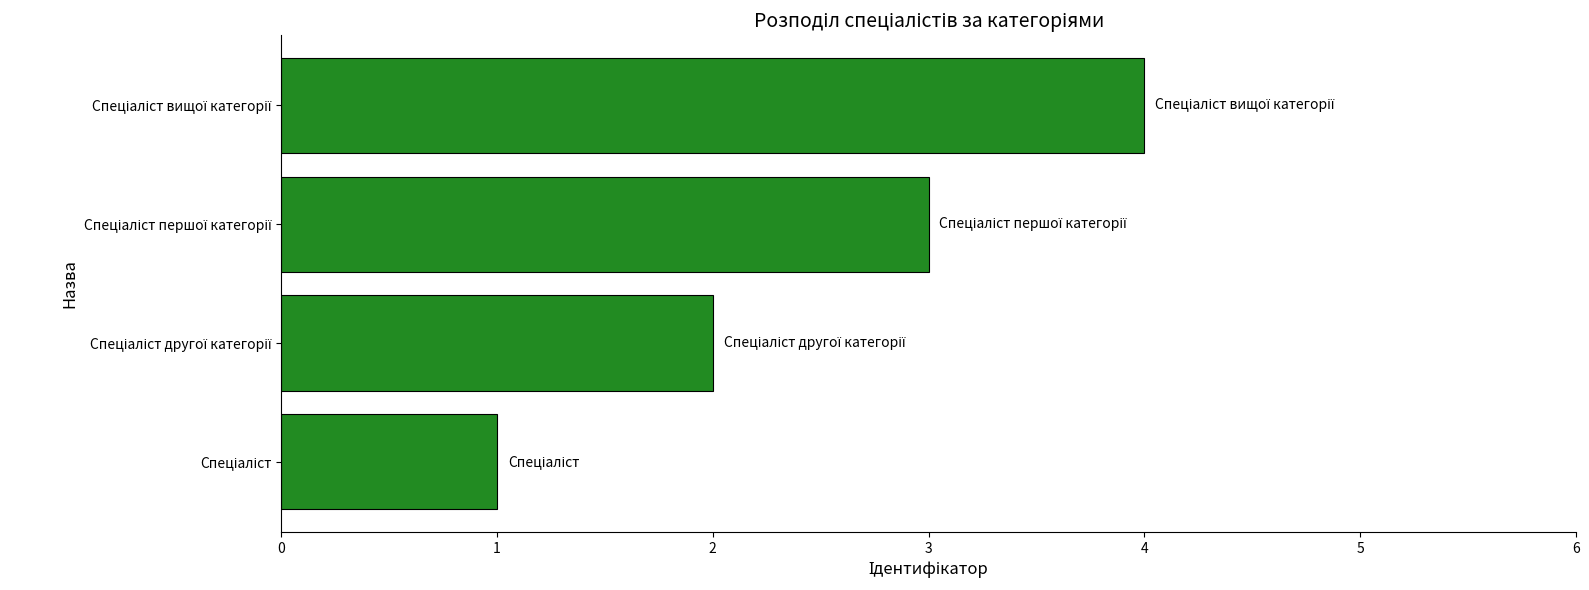

How many values are below 3?

2